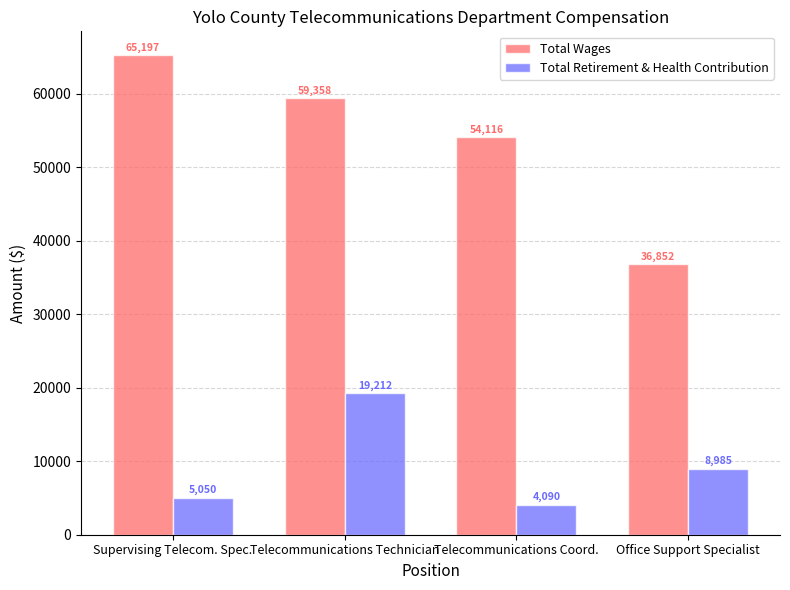

What is the total value across all series at Office Support Specialist?

45837